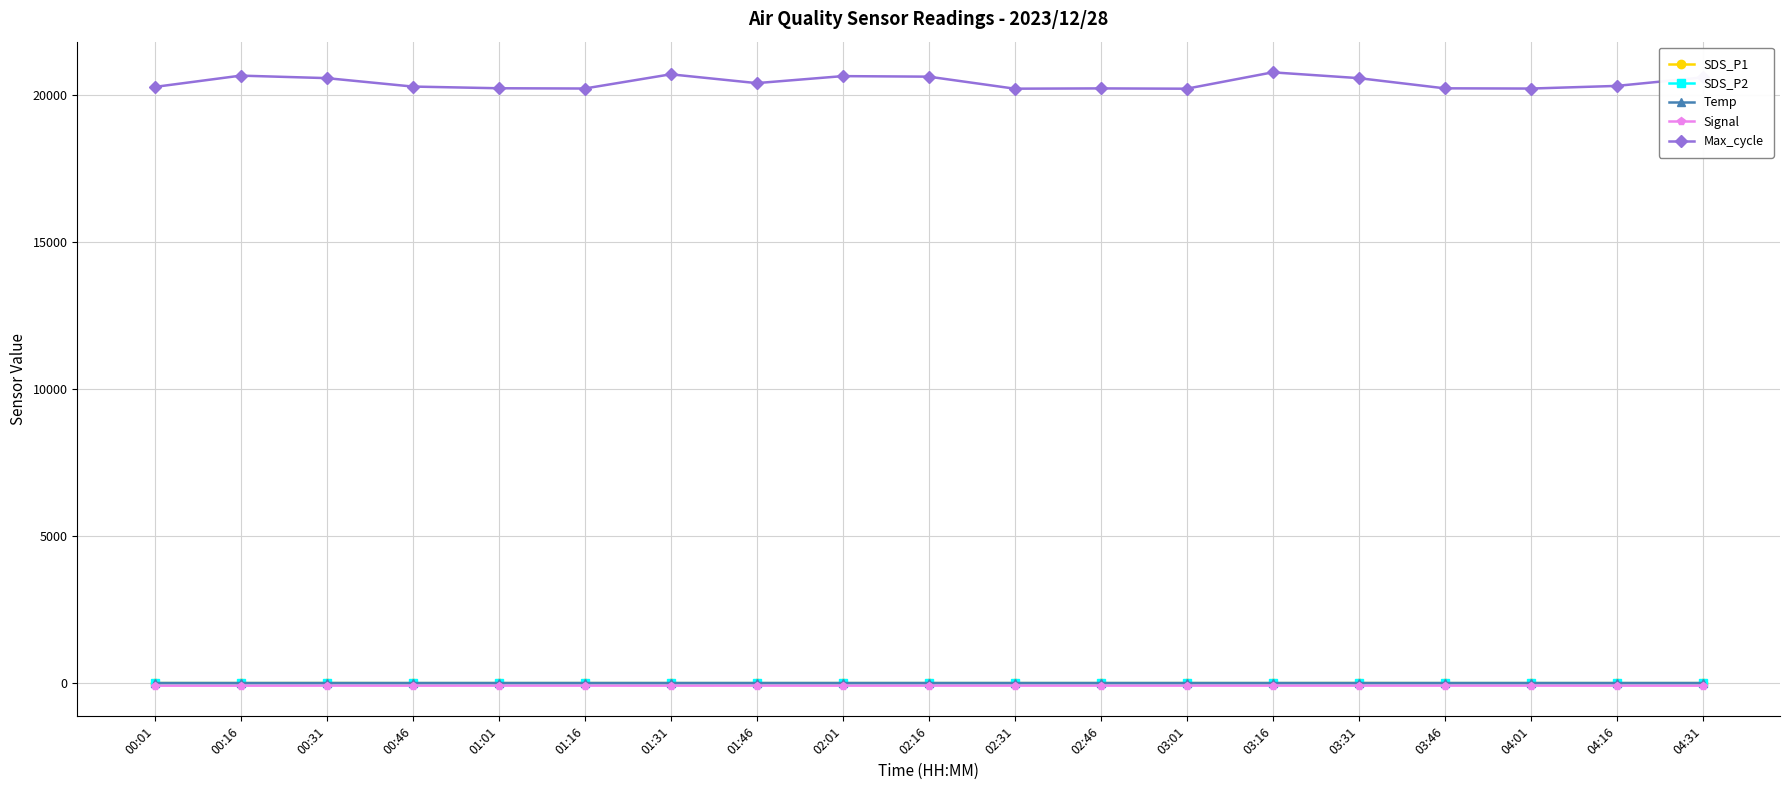

What is the label of the 19th point from the right?

00:01